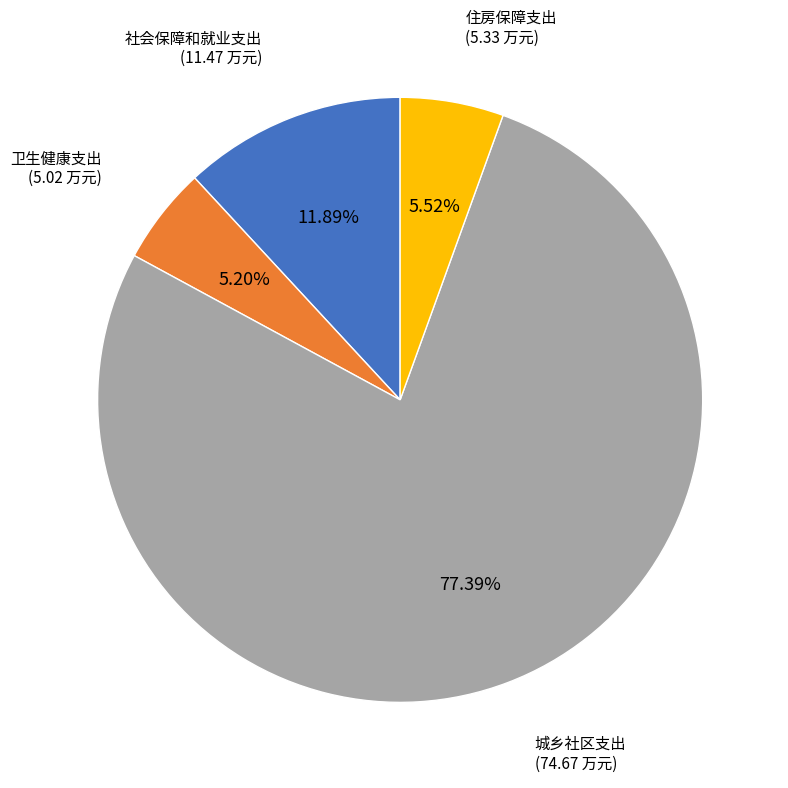

Does any single category account for the majority?

Yes